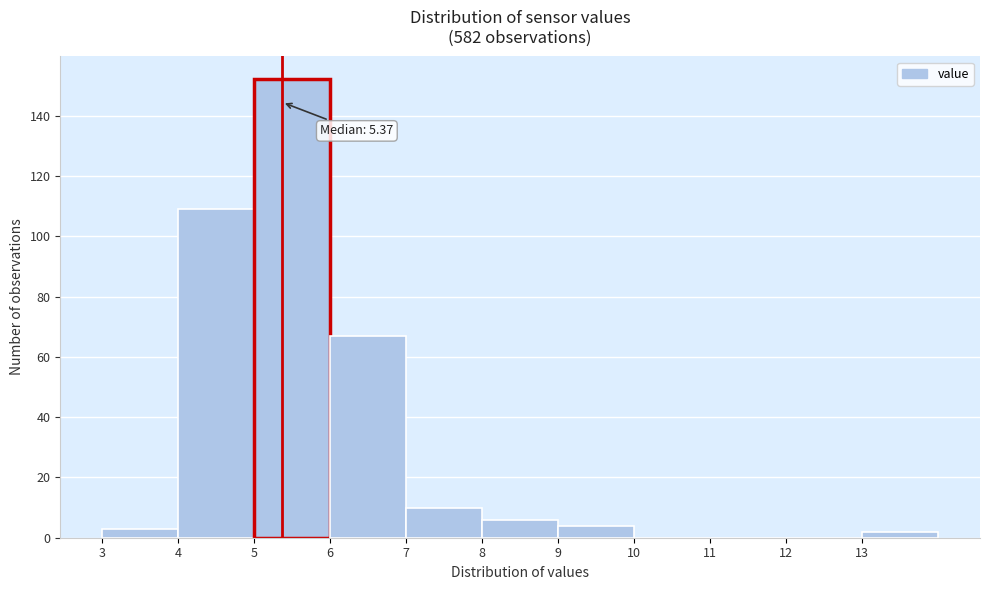

Which range on the x-axis has the tallest bar?

5 to 6